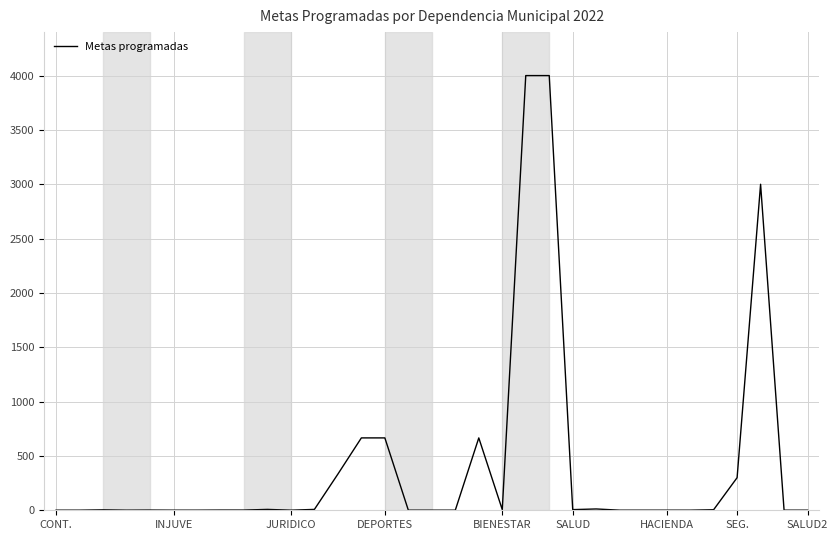

How many series are shown in this chart?

1